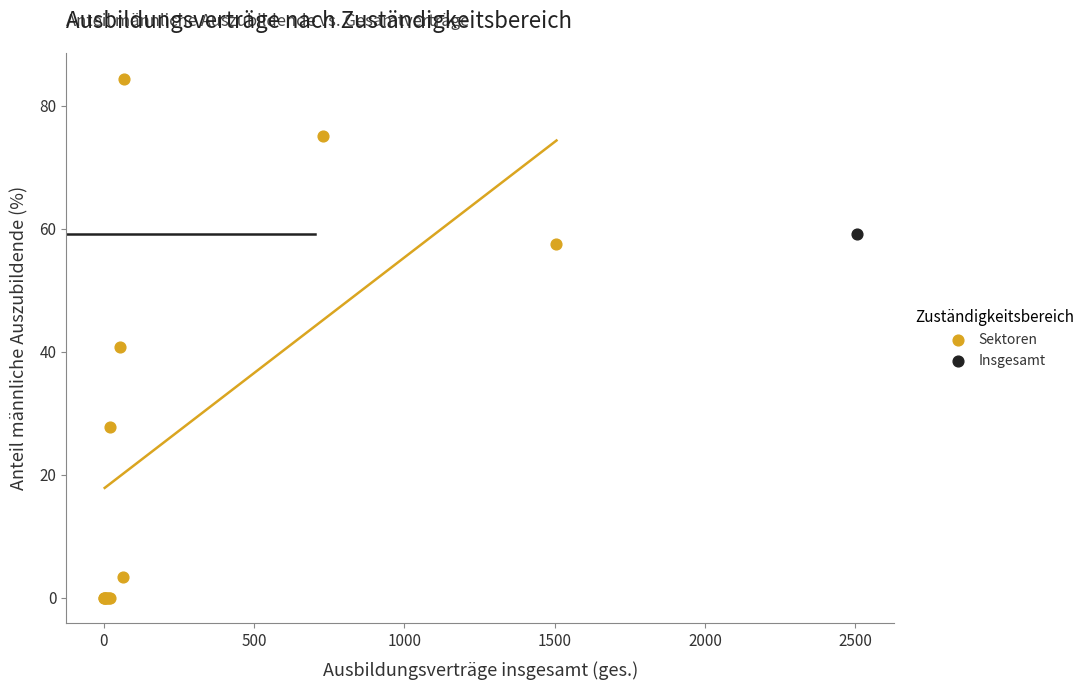

What are all the series names shown in the legend?

Sektoren, Insgesamt